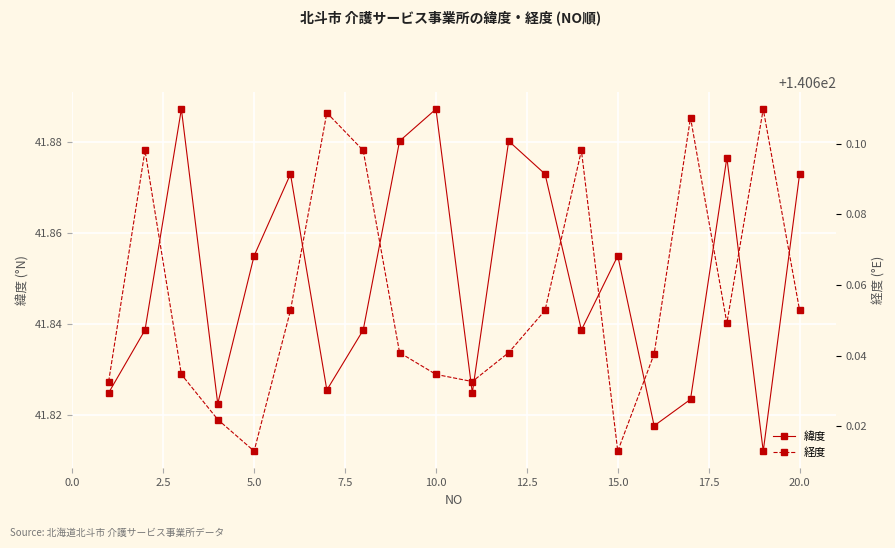

True or false: 緯度 has more than 1 interior local peaks.

True